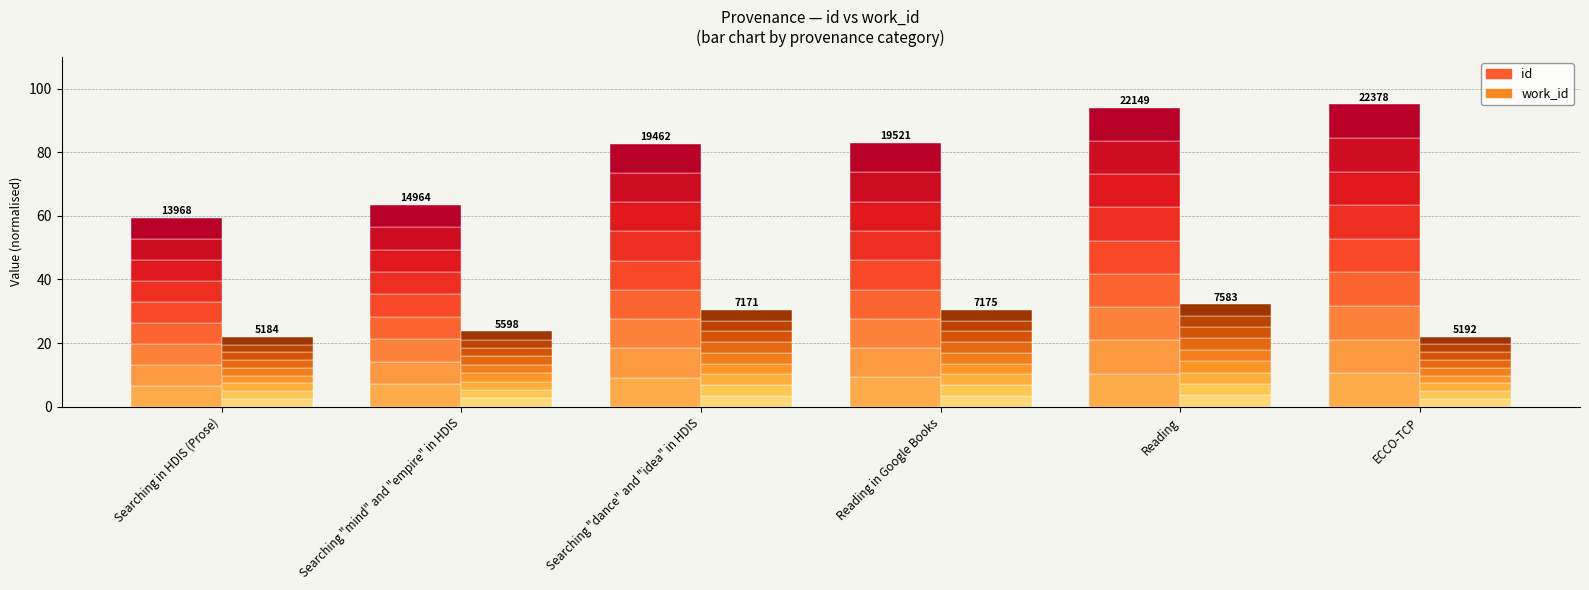

Reading left to right, extract all data points from this chart.

id-seg1: 6.6	7.1	9.2	9.2	10.4	10.6
work_id-seg1: 2.4	2.6	3.4	3.4	3.6	2.4